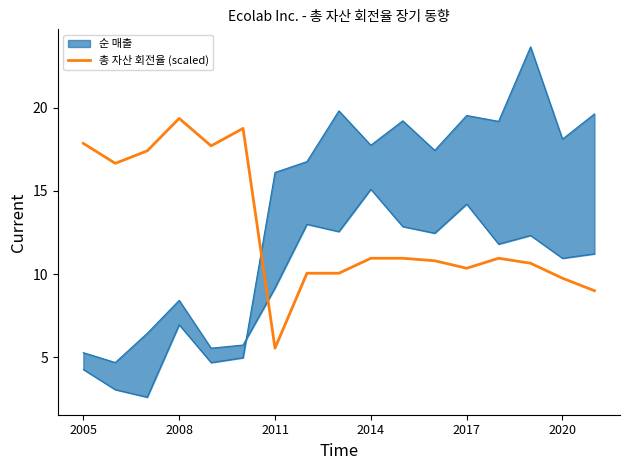

What is the sum of the values at 2017 and 15?

27.4